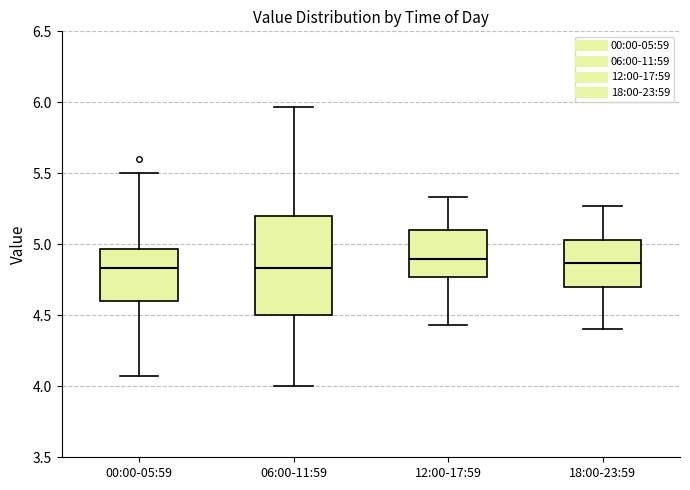

Which box is the tallest, from its lower edge to its upper edge?

06:00-11:59